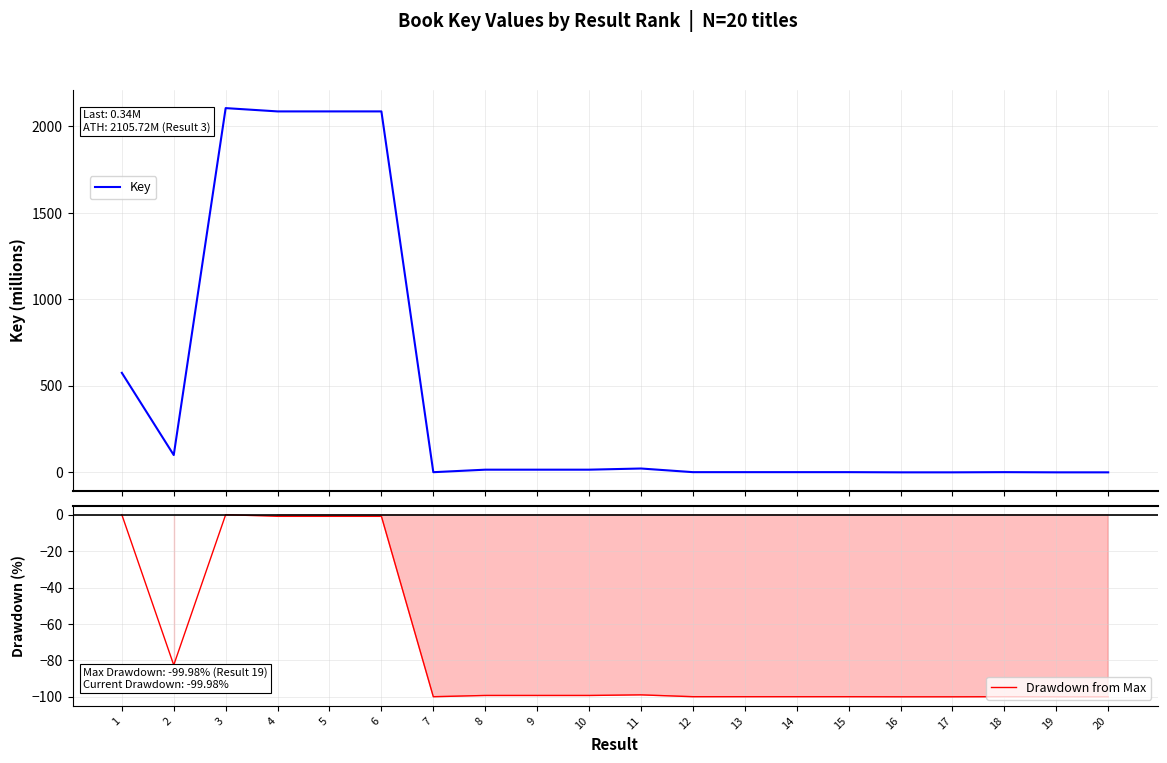

At which category is the sum across all series the highest?

3